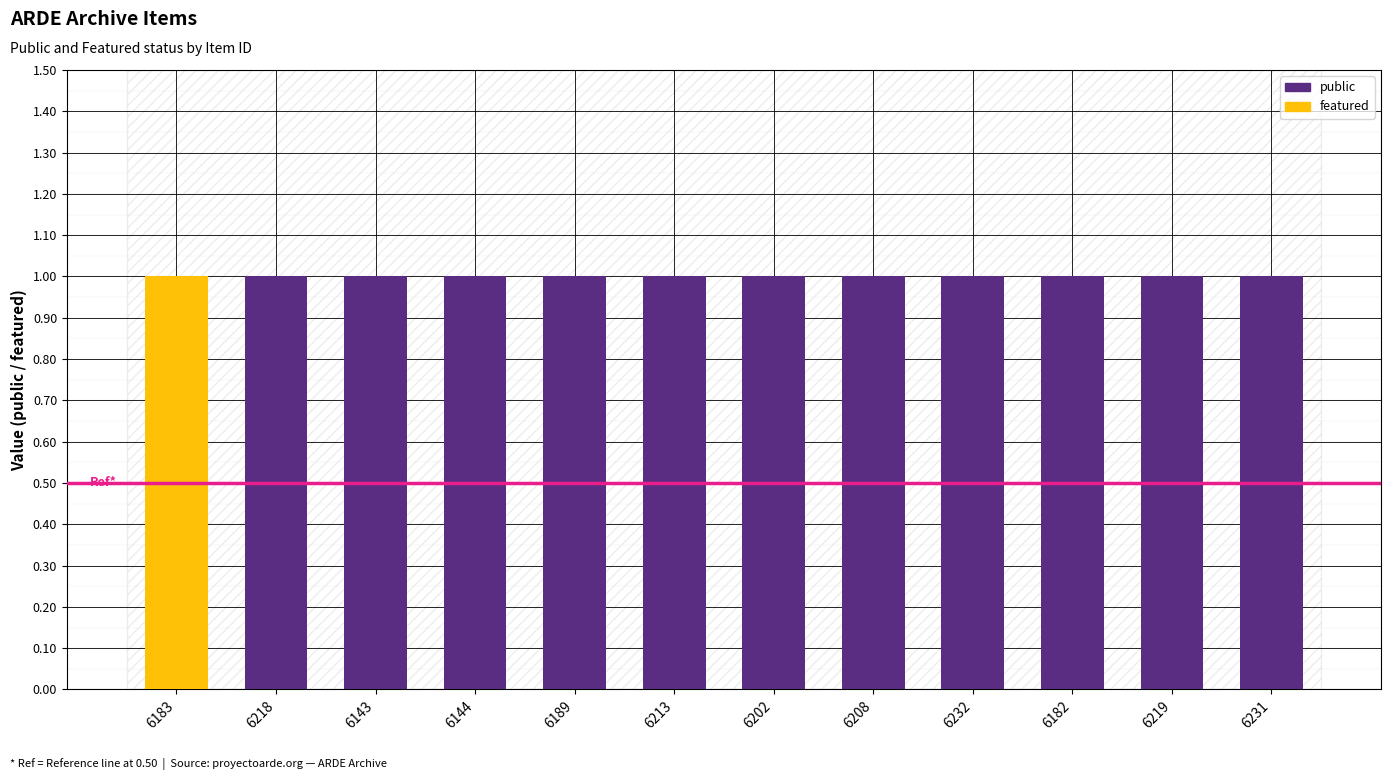

What are all the series names shown in the legend?

public, featured